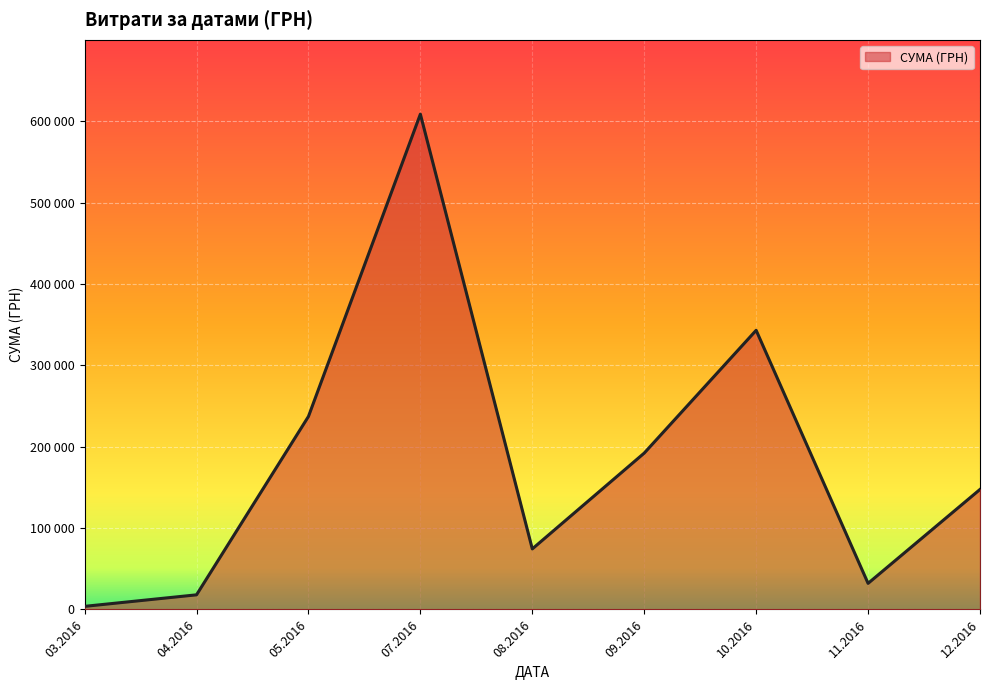

Rank the categories by value from highest to lowest.

07.2016, 10.2016, 05.2016, 09.2016, 12.2016, 08.2016, 11.2016, 04.2016, 03.2016